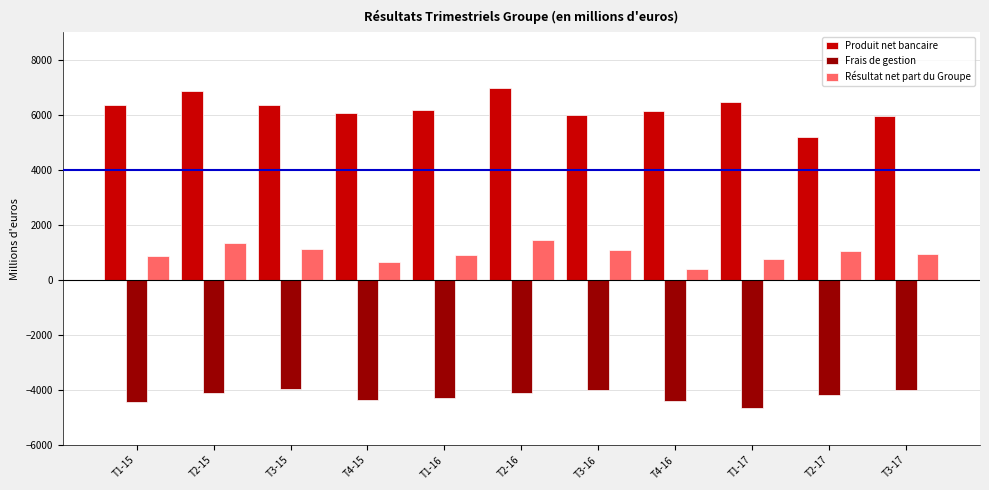

Rank the series by their average value, from lowest to highest.

Frais de gestion, Résultat net part du Groupe, Produit net bancaire